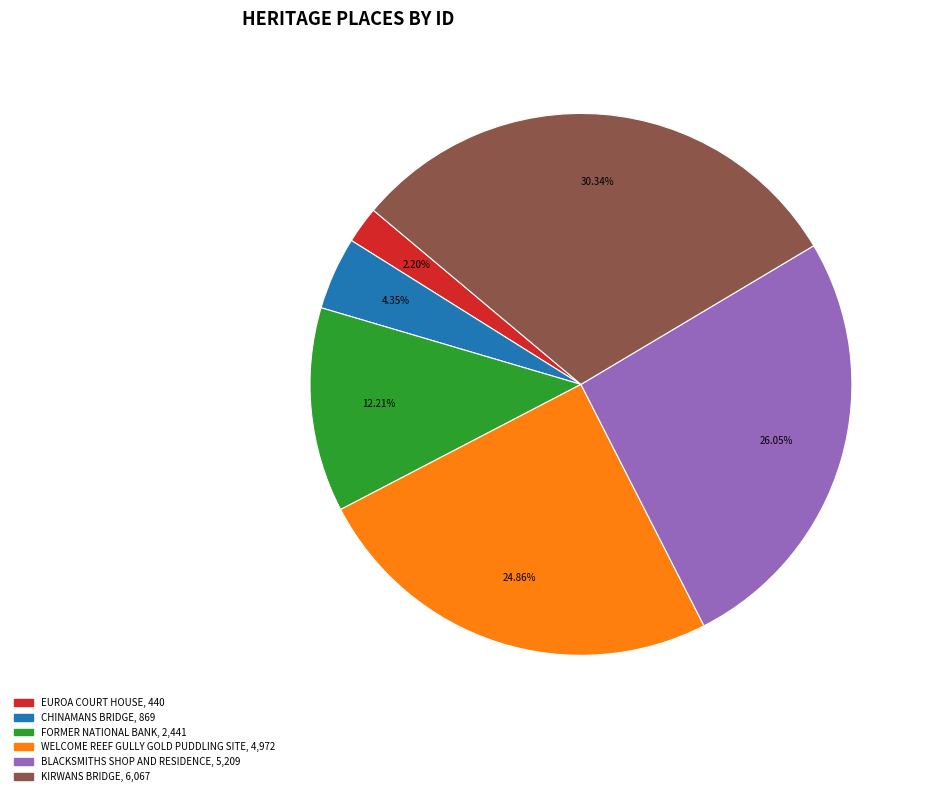

Which has a higher value, KIRWANS BRIDGE or EUROA COURT HOUSE?

KIRWANS BRIDGE